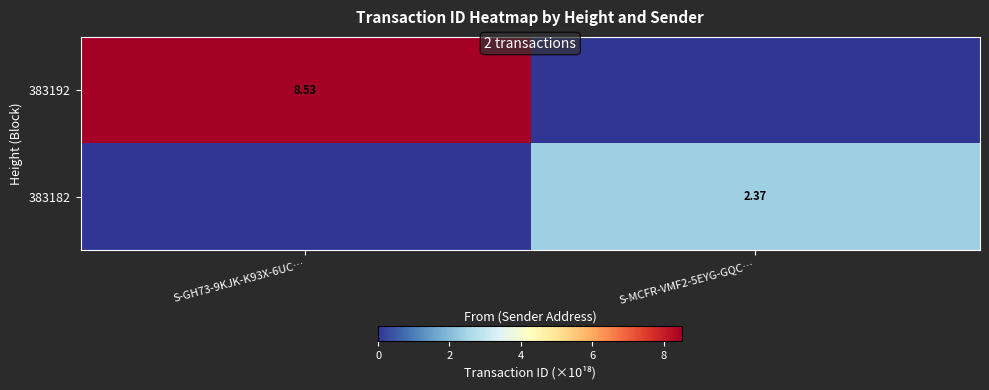

At S-GH73-9KJK-K93X-6UC…, list the series in order from smallest to largest.

383182, 383192